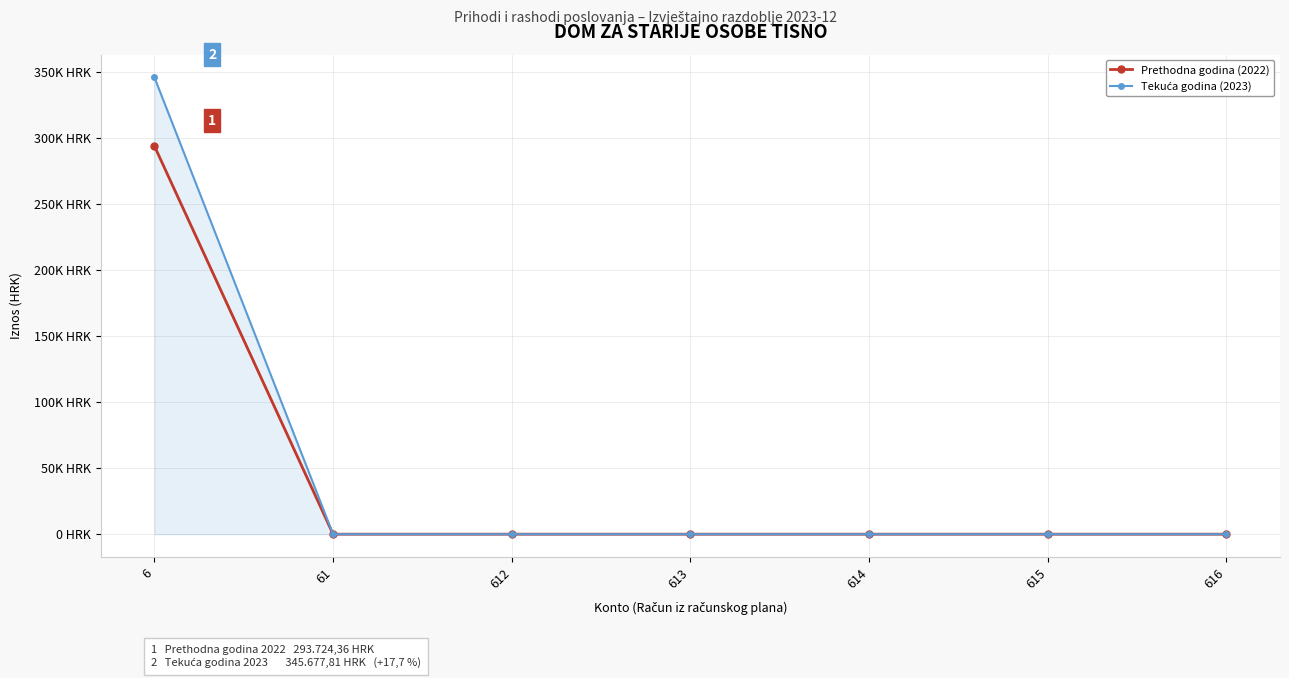

Does the chart have visible grid lines?

Yes